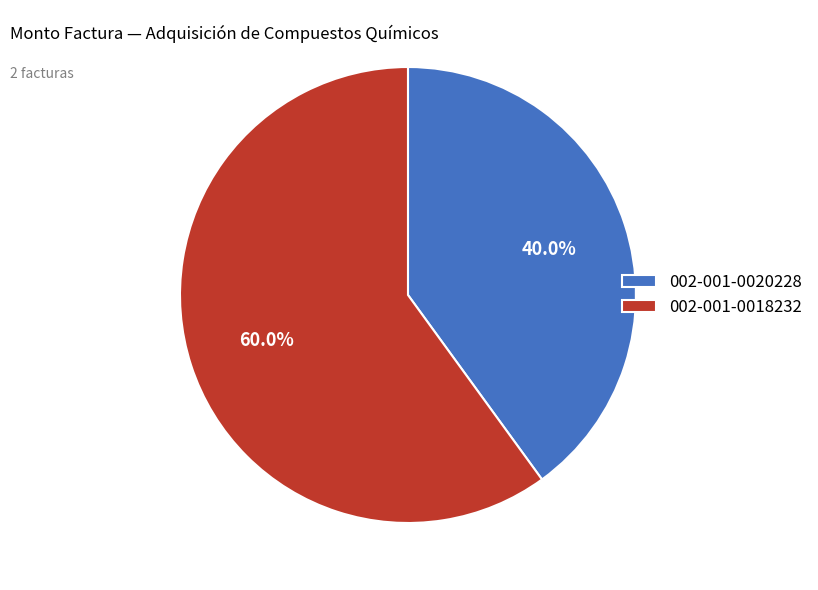

Does 002-001-0020228 represent more than half of the total?

No